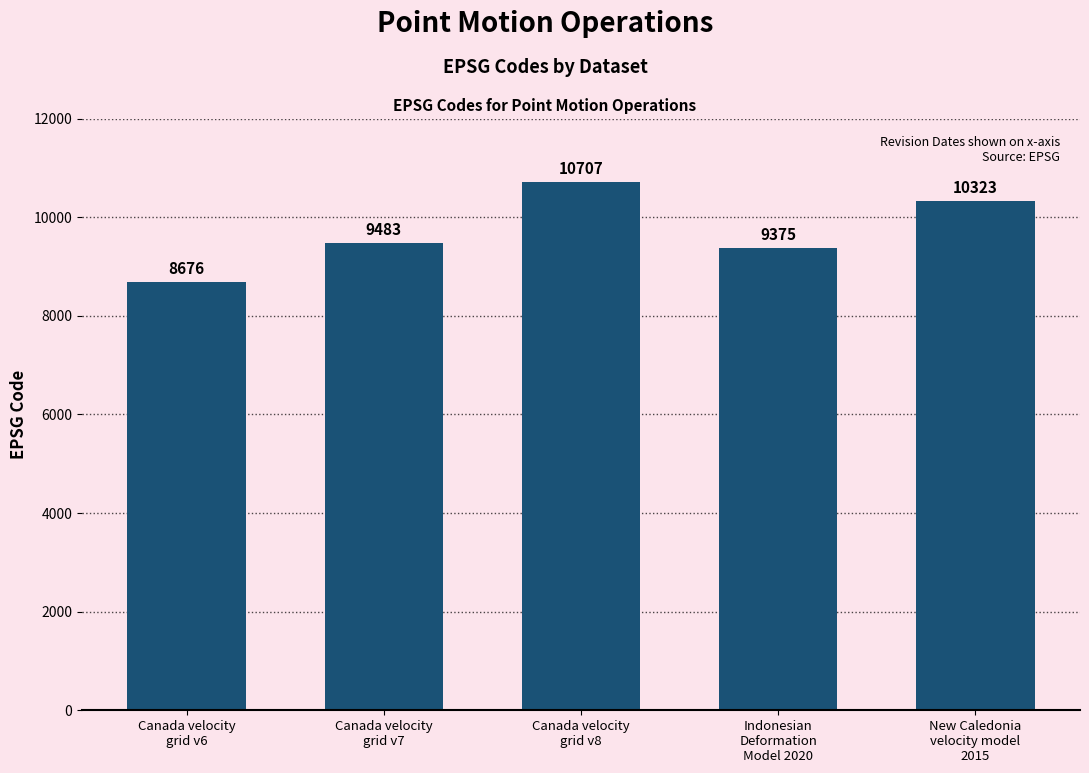

Is it true that the value at Indonesian
Deformation
Model 2020 is 13367?

False